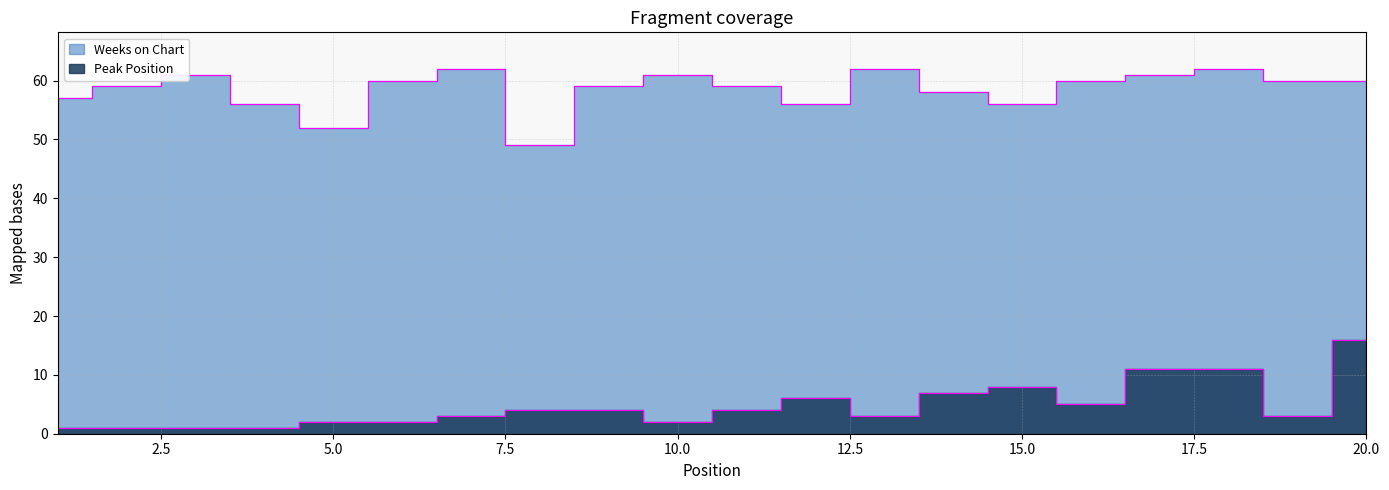

Reading left to right, what are all the values shown in this chart?

Peak Position: 1	1	1	1	2	2	3	4	4	2	4	6	3	7	8	5	11	11	3	16
Weeks on Chart: 57	59	61	56	52	60	62	49	59	61	59	56	62	58	56	60	61	62	60	60